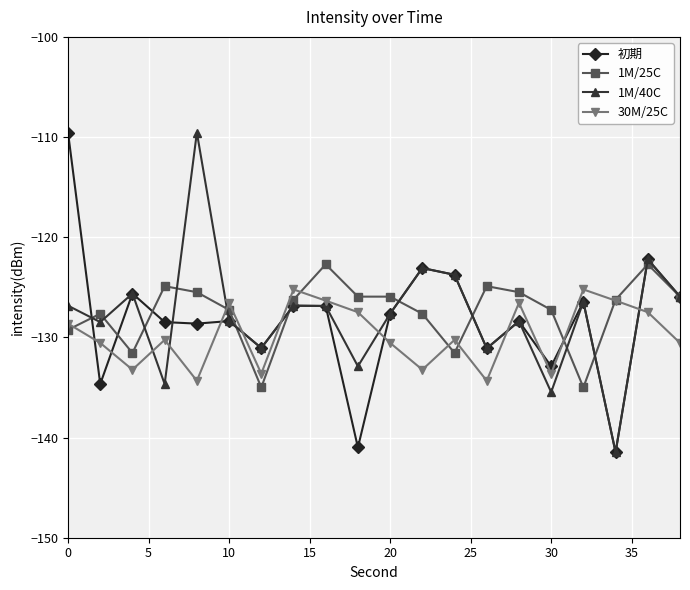

What is the maximum value shown in the chart?

-109.5